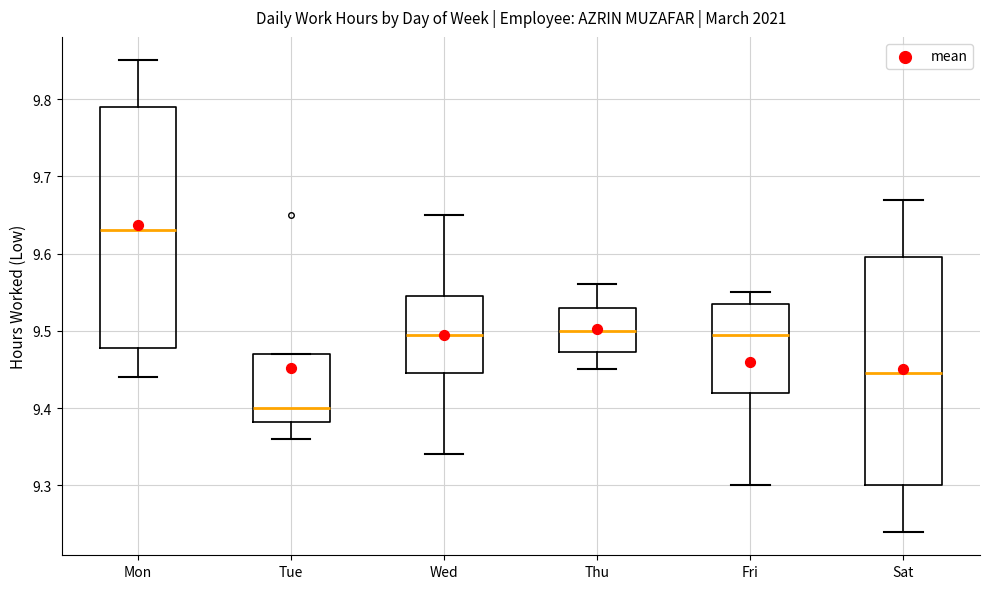

Comparing the boxes themselves (not the whiskers), which one is the tallest?

Mon